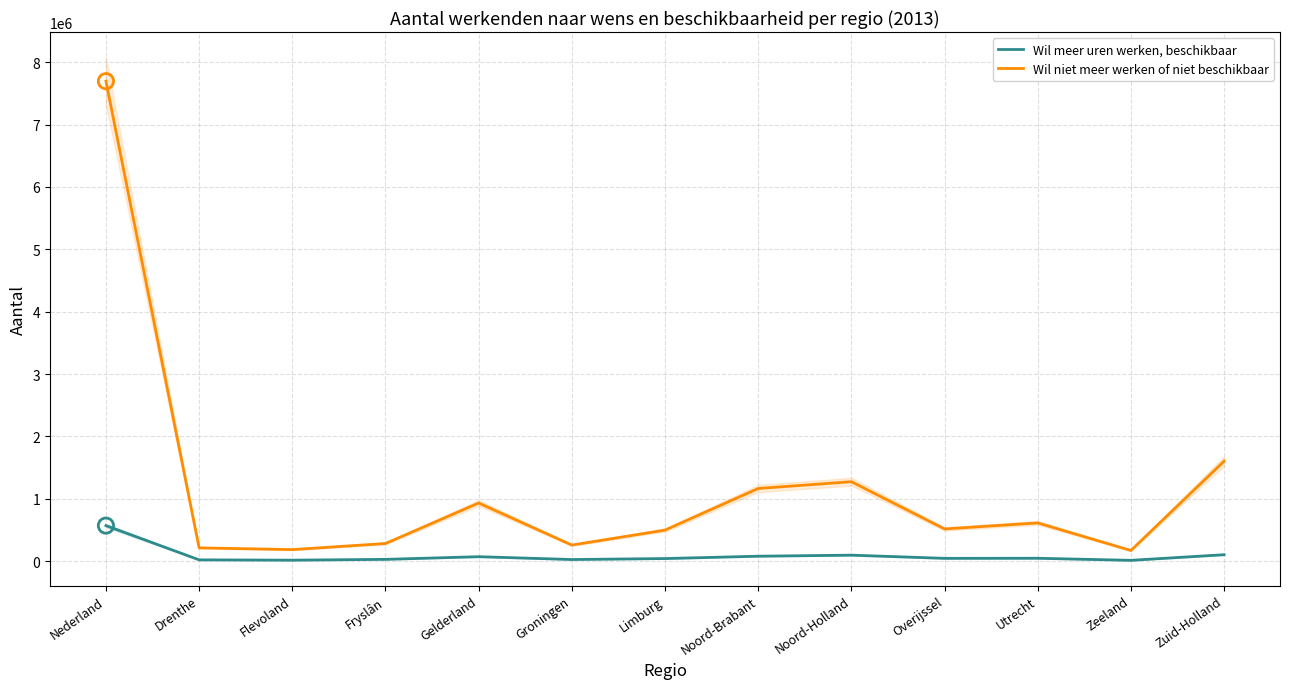

At how many categories does at least one series exceed 3297280?

1